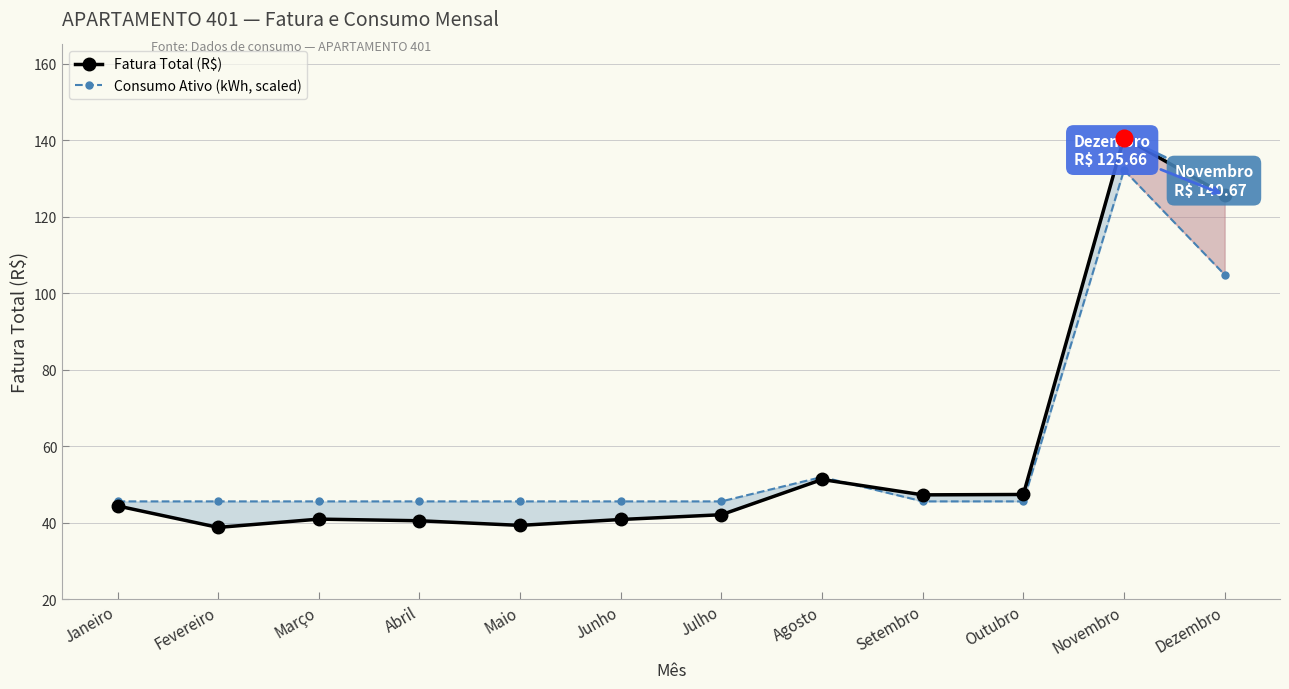

Which series ends up on top after the final intersection of Consumo Ativo (kWh, scaled) and Fatura Total (R$)?

Fatura Total (R$)